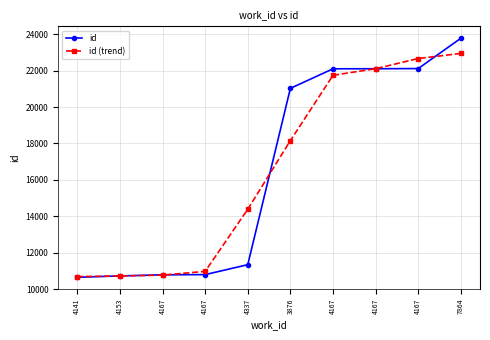

What is the difference between the highest and lowest values at 4141?

37.0